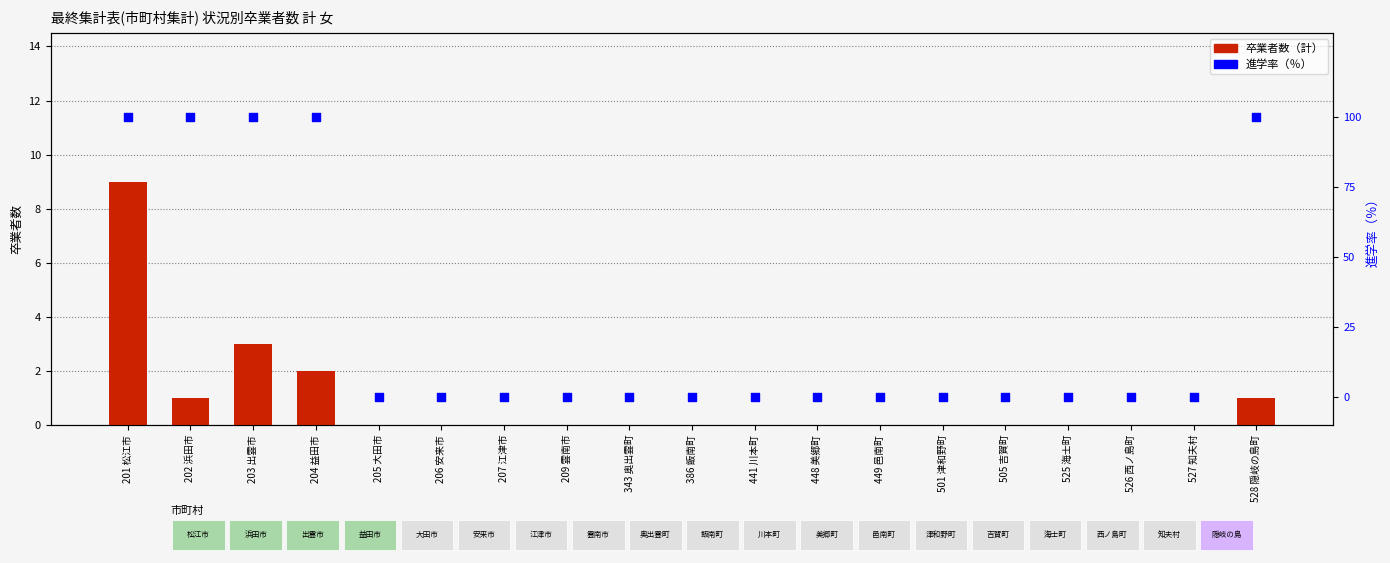

Which series has the largest total across all categories?

進学率（％）